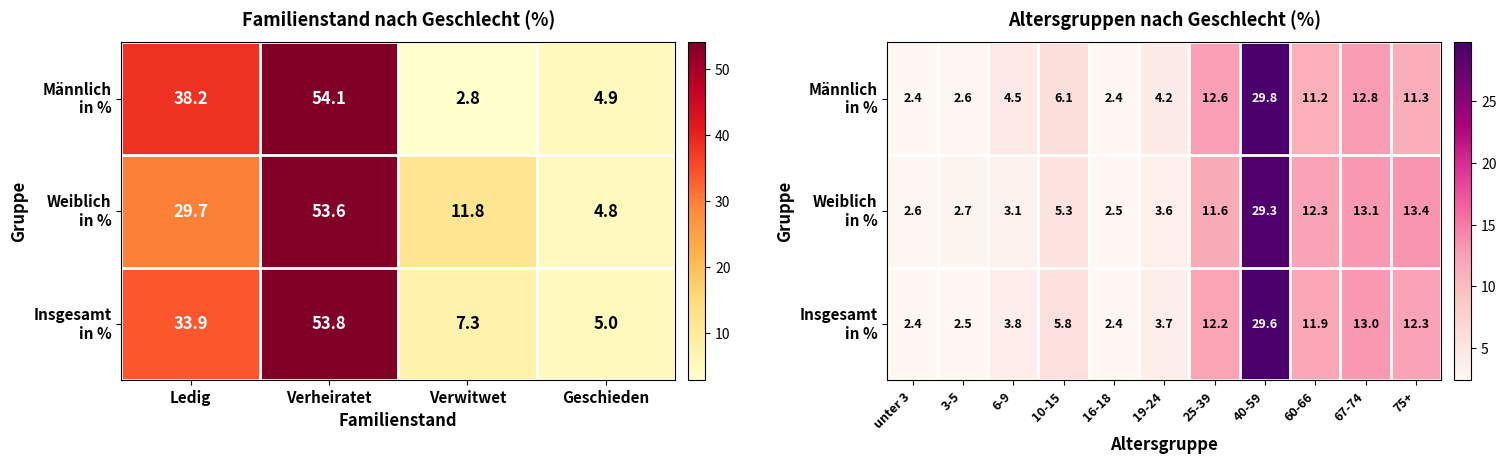

What is the difference between the highest and lowest values at 19-24?

0.6